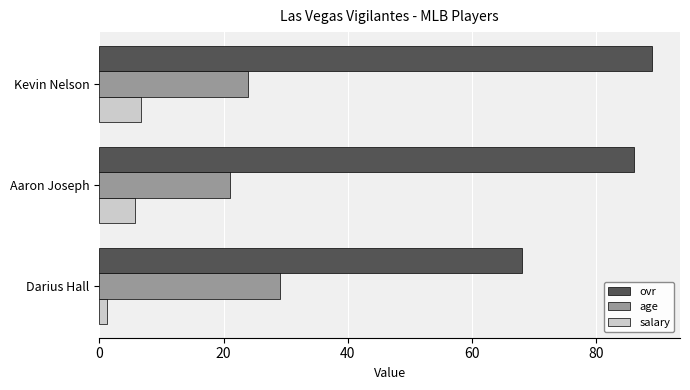

The value of age at Darius Hall is 46.7. True or false?

False